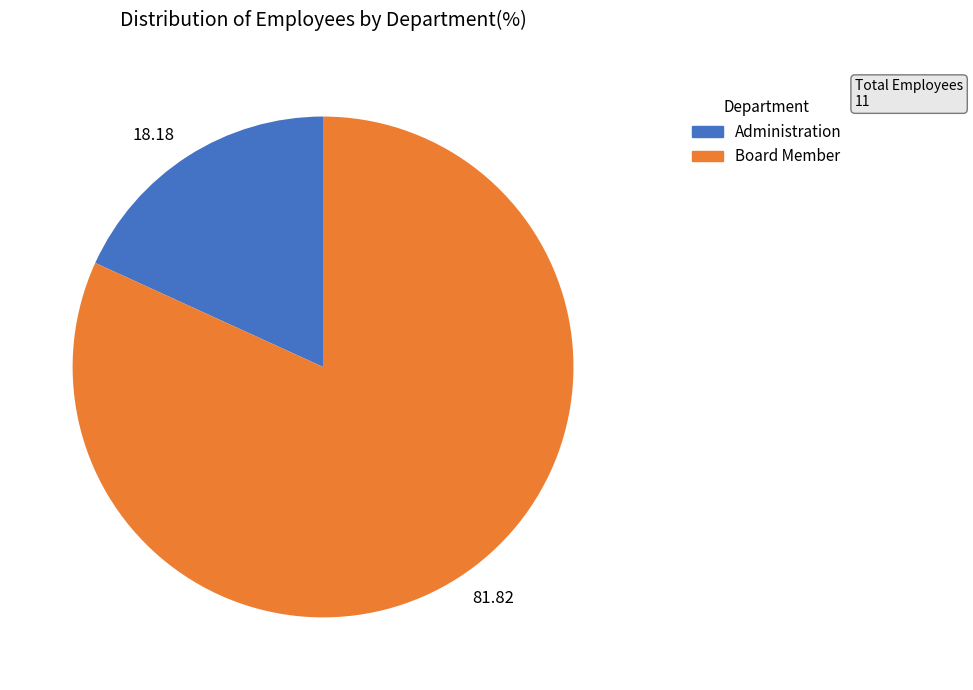

Which slice represents more than half of the pie?

81.82